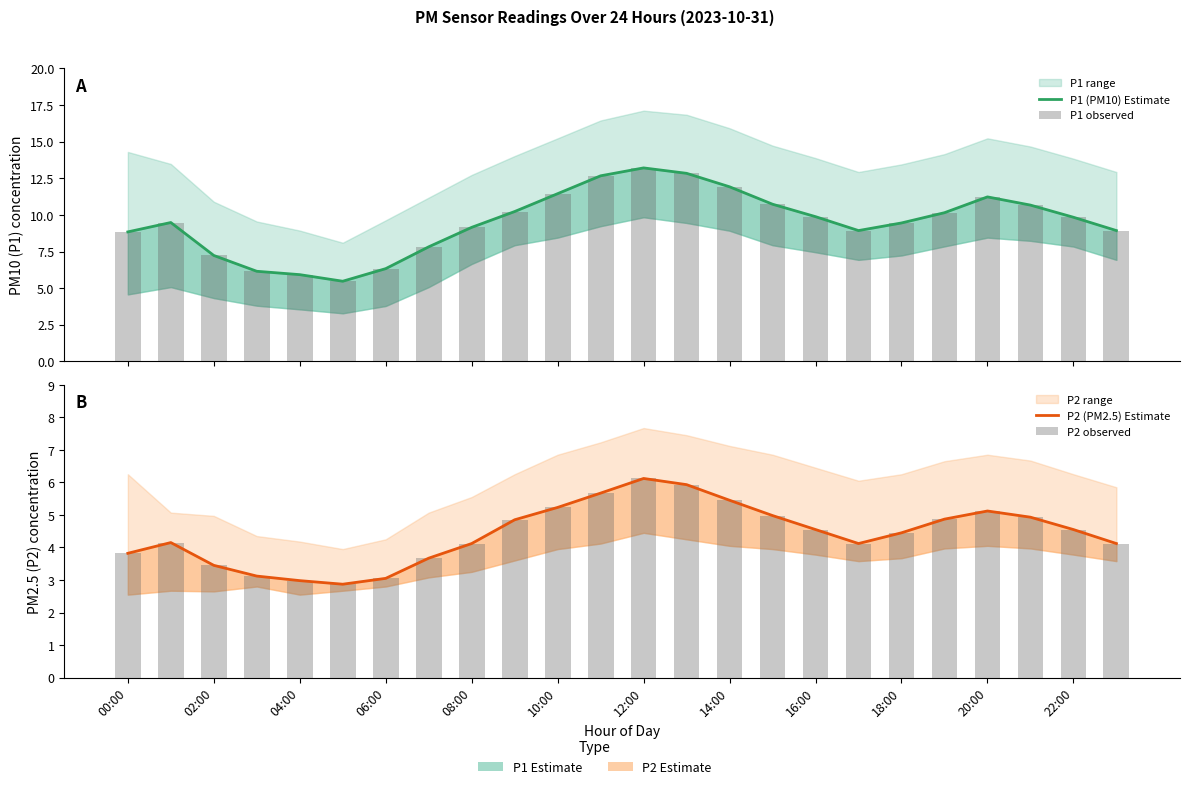

Which series has the largest range (max minus min)?

P1 (PM10) Estimate